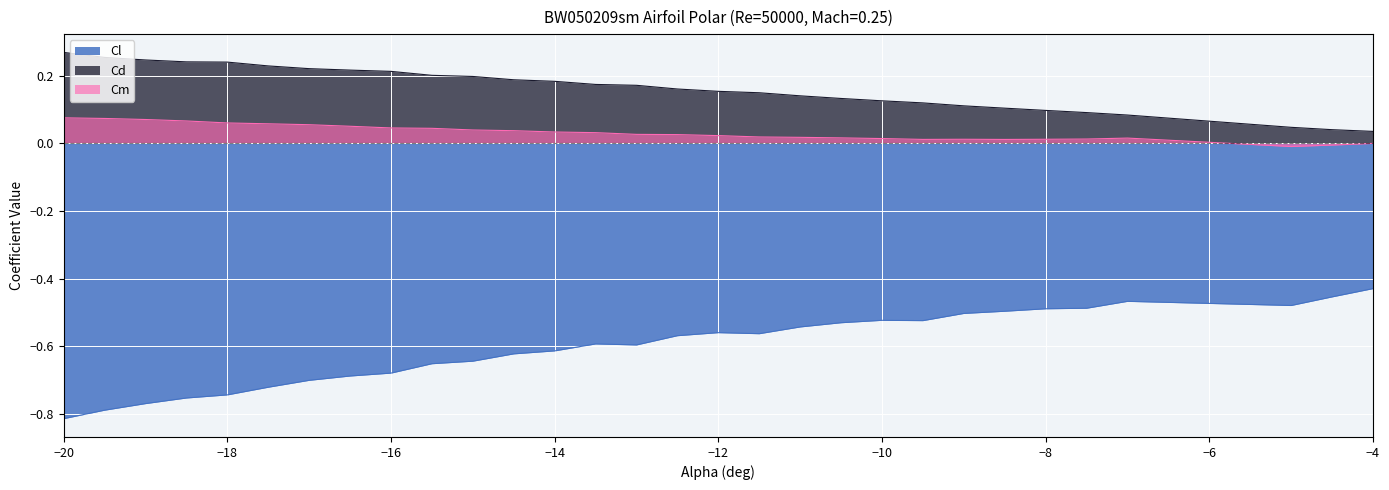

What are all the series names shown in the legend?

Cl, Cd, Cm